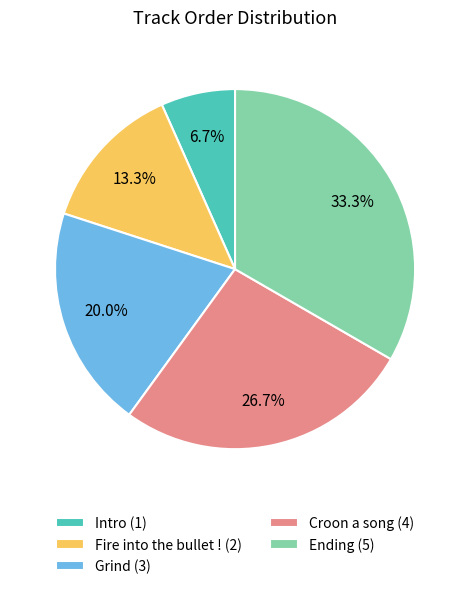

Which slice is the smallest?

Intro